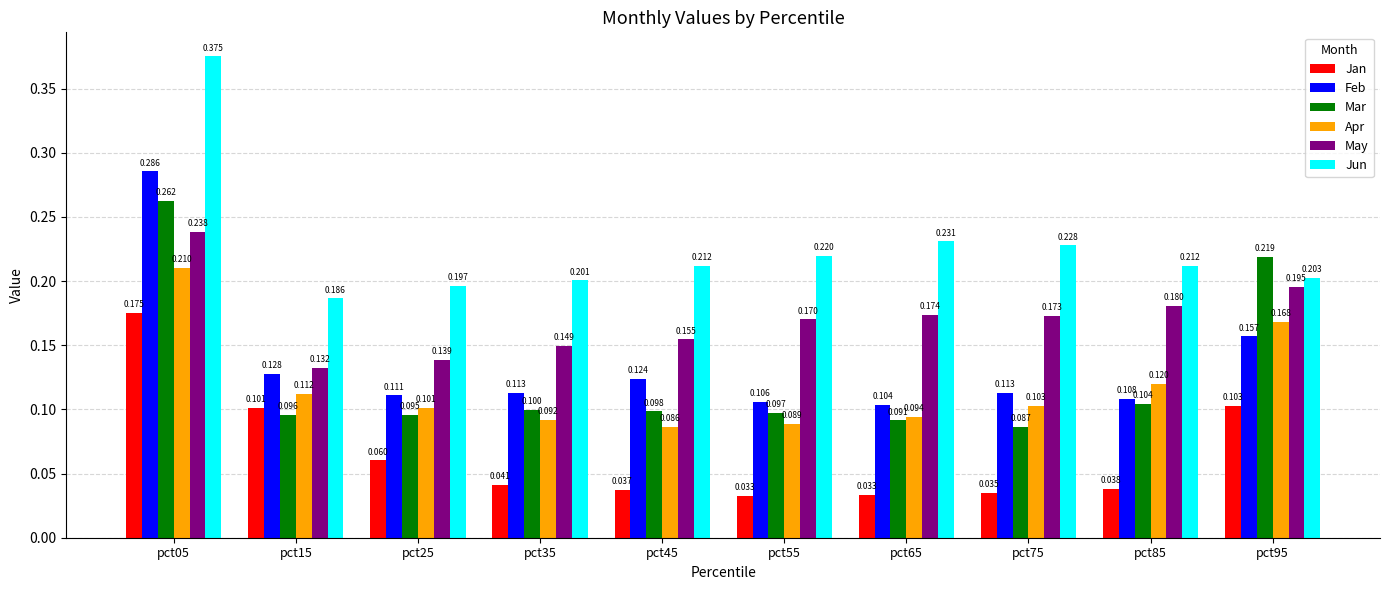

Is the value of Apr at pct15 greater than the value of Jun at pct15?

No